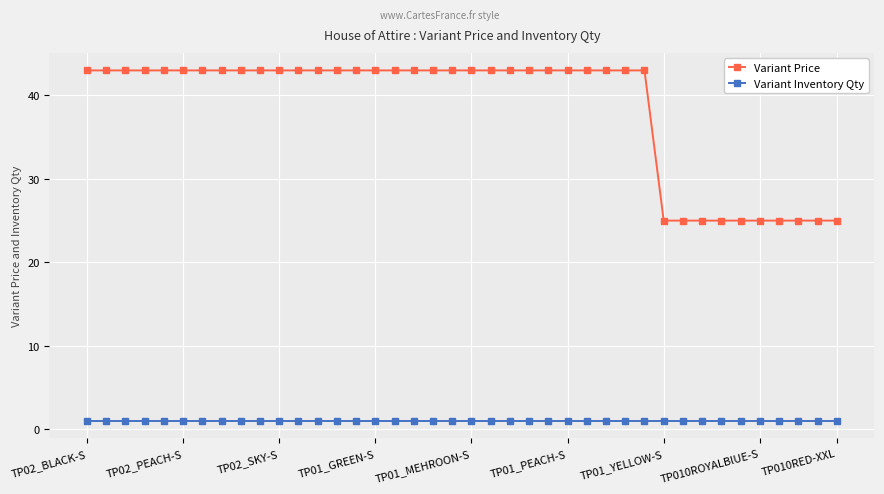

Count the number of categories in the chart.

40